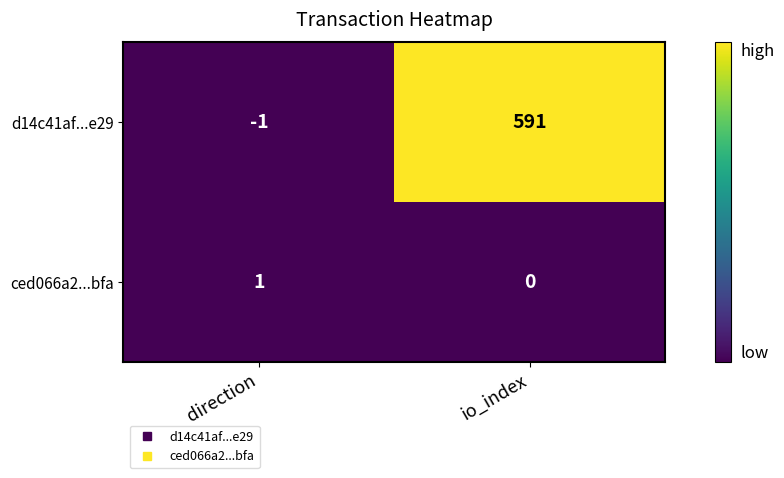

At which label is d14c41af...e29 closest to 295?

direction